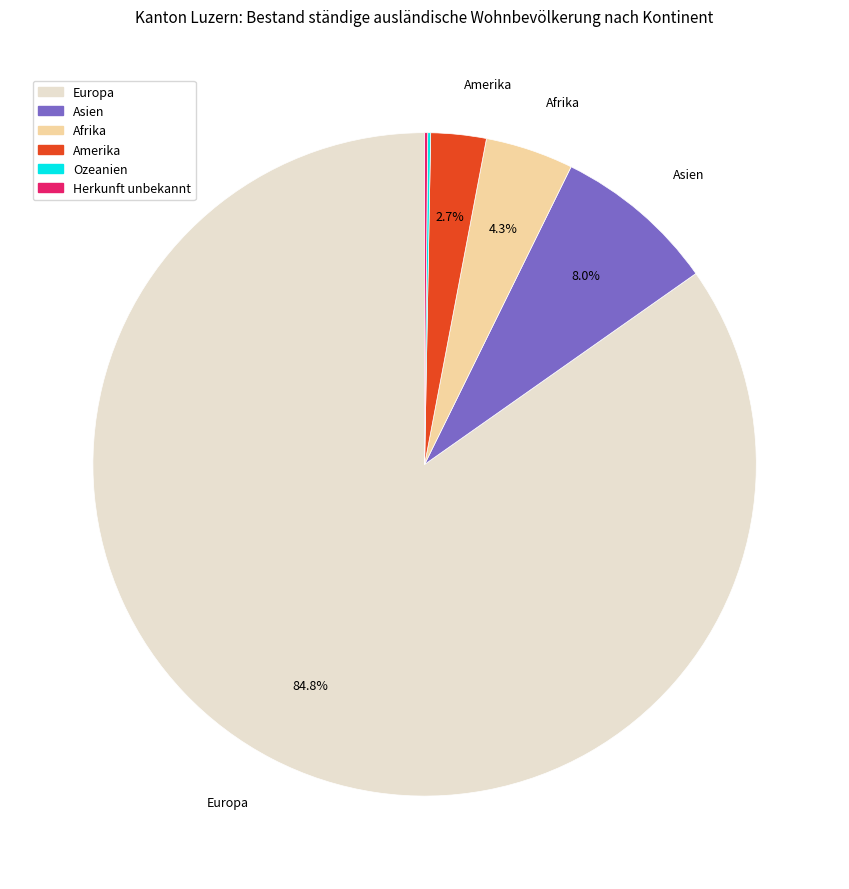

Which has a higher value, Europa or Asien?

Europa